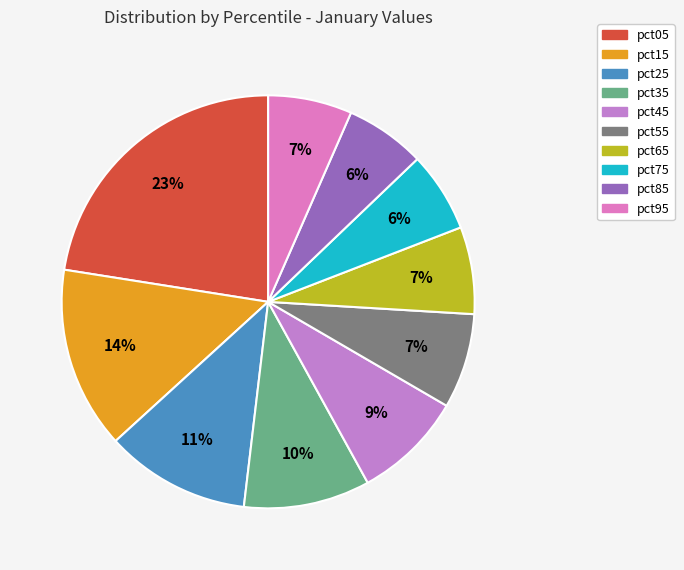

Count the number of slices in the pie.

10